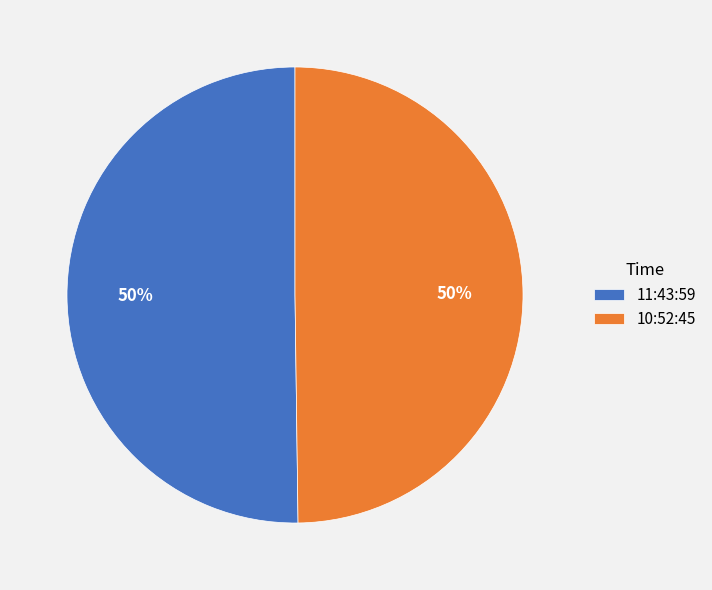

What is the ratio of the value at 11:43:59 to the value at 10:52:45?

1.0